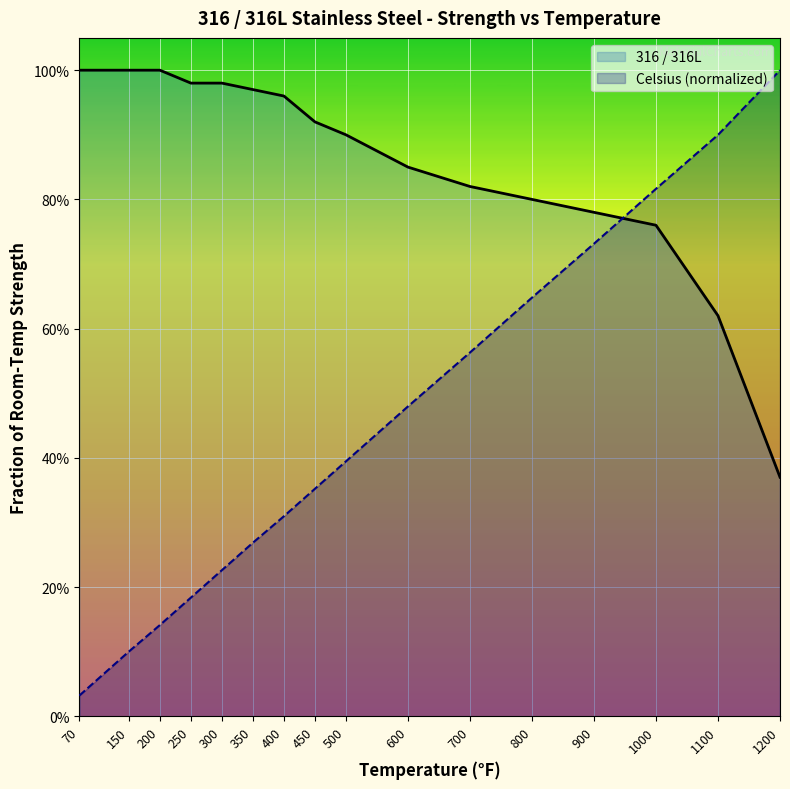

Rank the series by their maximum value, from highest to lowest.

316 / 316L, Celsius (normalized)